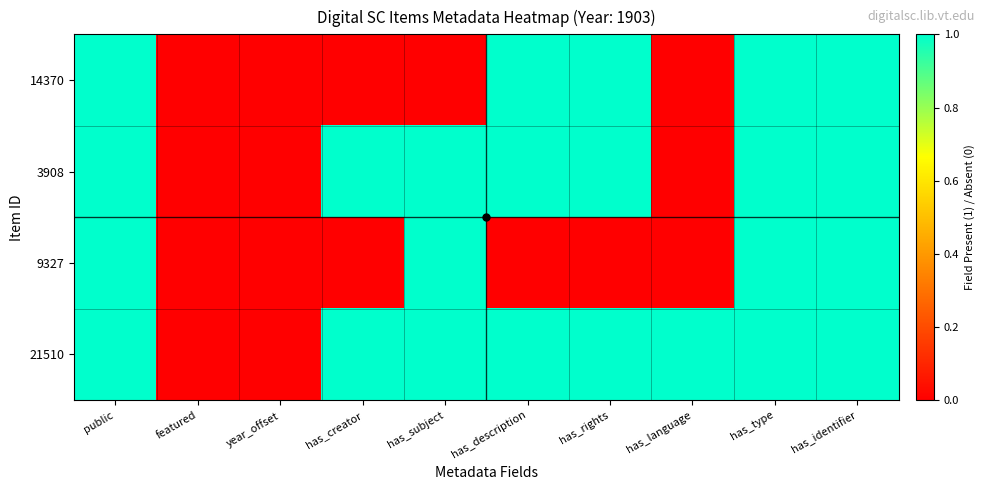

Which has a higher value, public or has_creator?

public